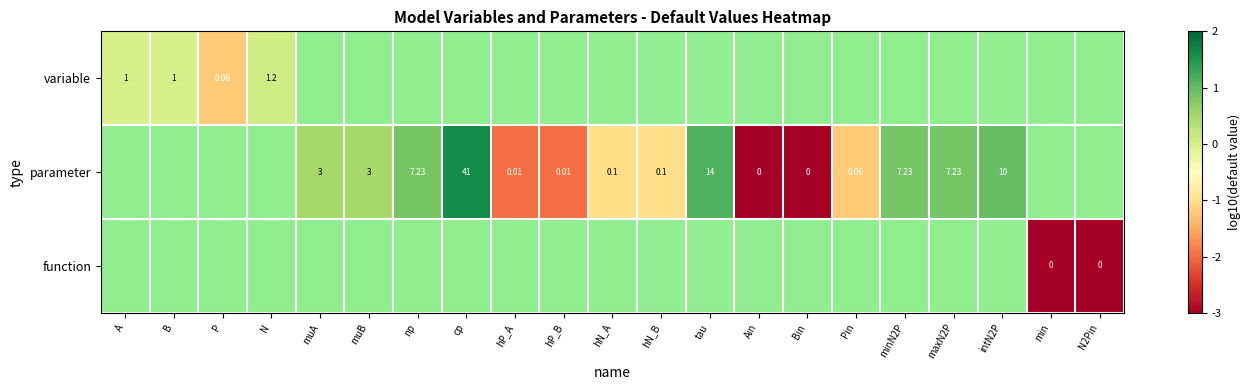

Between hN_A and tau, which series saw the biggest shift?

parameter